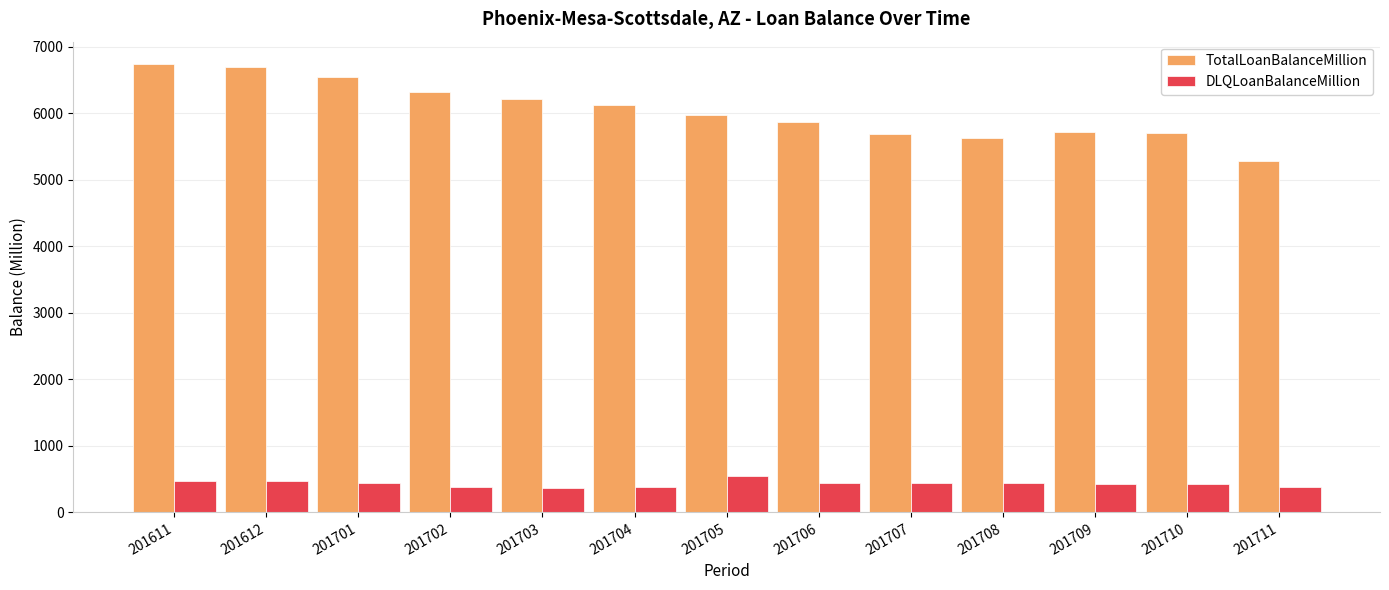

True or false: DLQLoanBalanceMillion has a value of 435.3 at 201708.

True